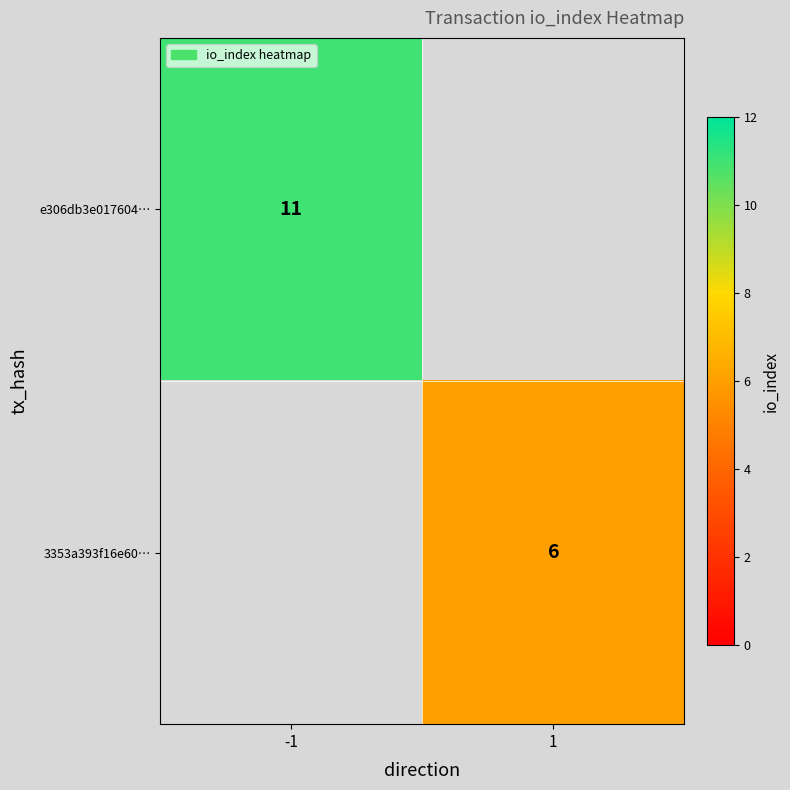

Is it true that e306db3e017604… equals 11 at -1?

True